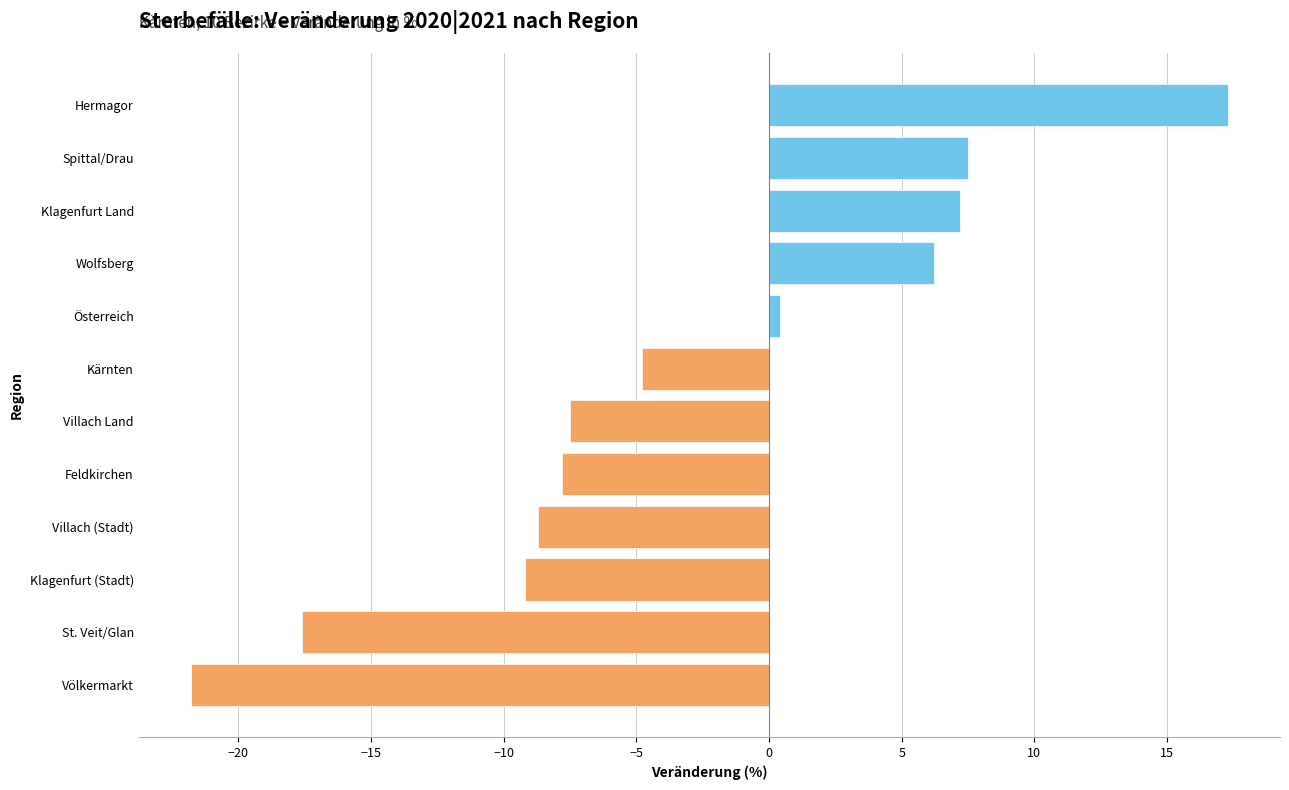

What is the label of the 11th bar from the top?

St. Veit/Glan